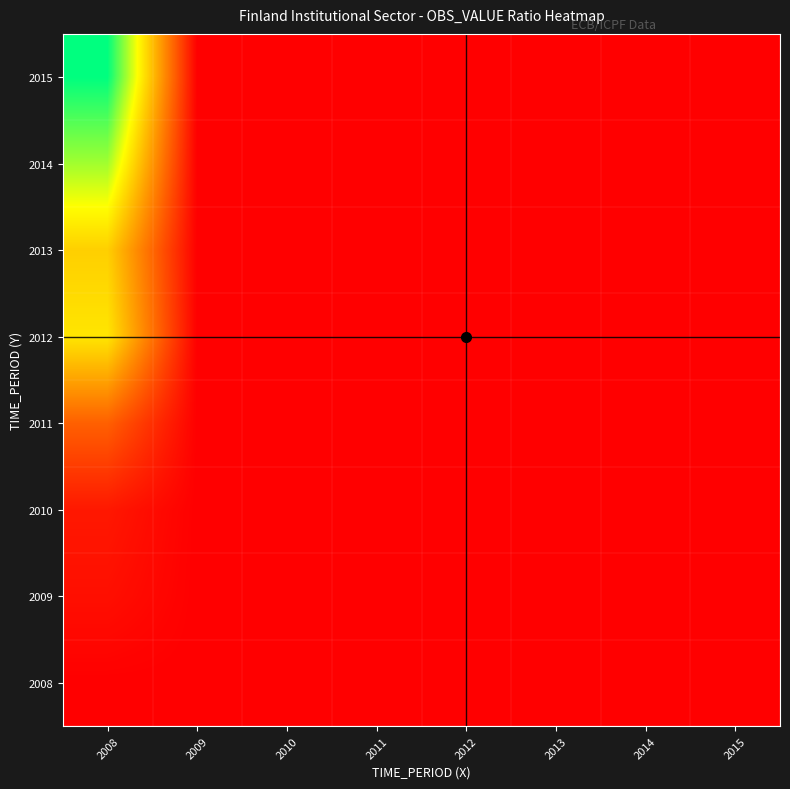

Reading left to right, transcribe all the data shown in this chart.

2008: 2008=1.0	2009=0.0	2010=0.0	2011=0.0	2012=0.0	2013=0.0	2014=0.0	2015=0.0
2009: 2008=673.0	2009=1.0	2010=0.6	2011=0.2	2012=0.1	2013=0.1	2014=0.1	2015=0.0
2010: 2008=1067.0	2009=1.6	2010=1.0	2011=0.3	2012=0.1	2013=0.1	2014=0.1	2015=0.1
2011: 2008=4201.0	2009=6.2	2010=3.9	2011=1.0	2012=0.4	2013=0.5	2014=0.3	2015=0.3
2012: 2008=10038.0	2009=14.9	2010=9.4	2011=2.4	2012=1.0	2013=1.1	2014=0.8	2015=0.6
2013: 2008=9059.0	2009=13.5	2010=8.5	2011=2.2	2012=0.9	2013=1.0	2014=0.7	2015=0.5
2014: 2008=13173.0	2009=19.6	2010=12.3	2011=3.1	2012=1.3	2013=1.5	2014=1.0	2015=0.8
2015: 2008=16699.0	2009=24.8	2010=15.7	2011=4.0	2012=1.7	2013=1.8	2014=1.3	2015=1.0